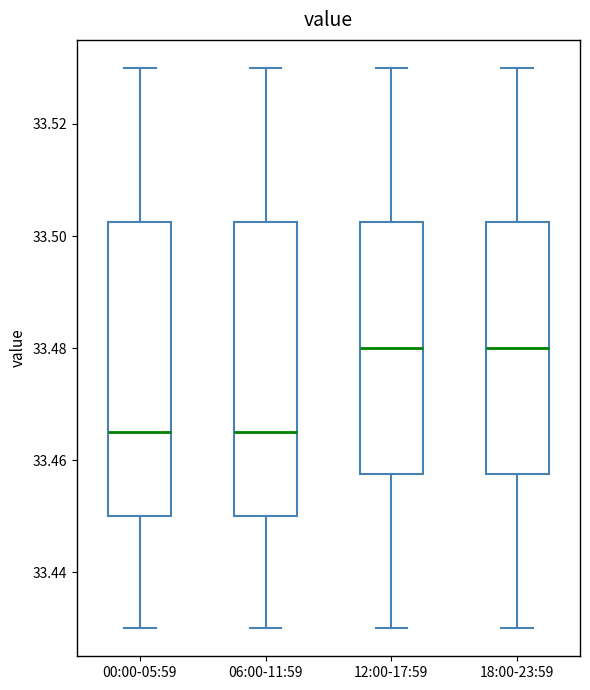

Where is the upper edge of the box for 18:00-23:59 on the y-axis? The values are not printed on the chart, so give them approximately, as read against the axis.

33.502